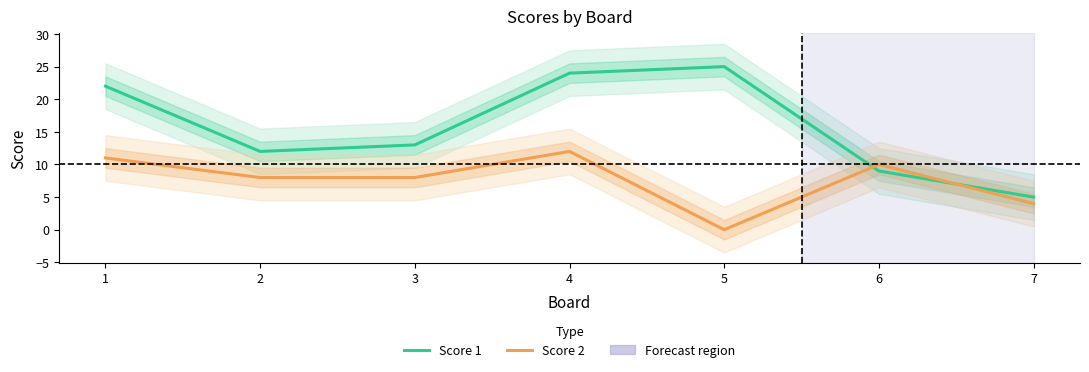

Reading right to left, extract all data points from this chart.

Score 1: 7=5	6=9	5=25	4=24	3=13	2=12	1=22
Score 2: 7=4	6=10	5=0	4=12	3=8	2=8	1=11